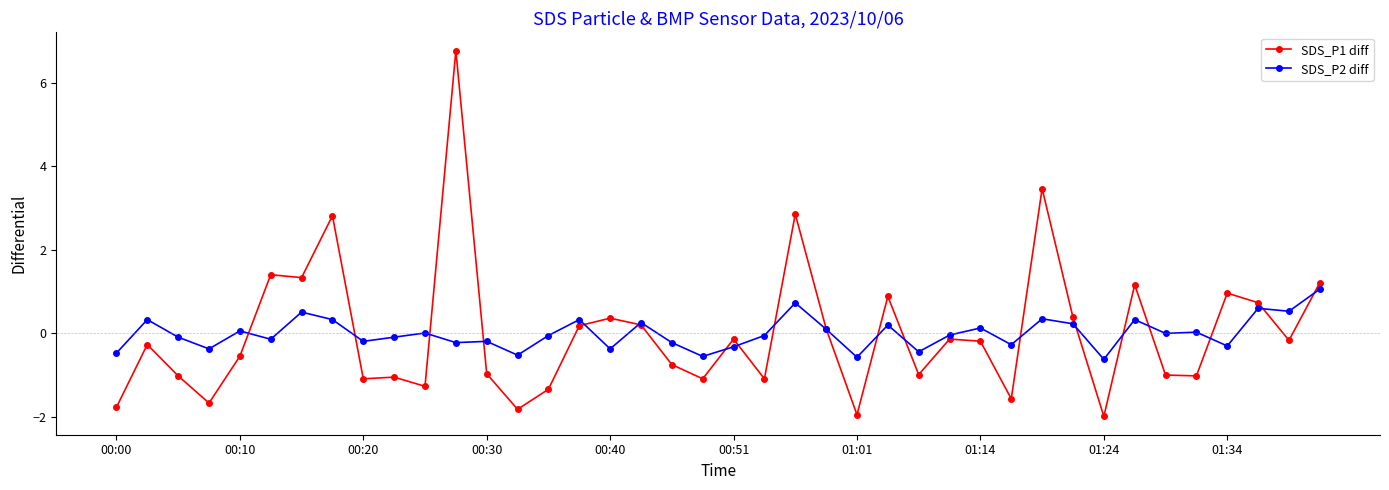

What is the greatest value displayed?

6.8